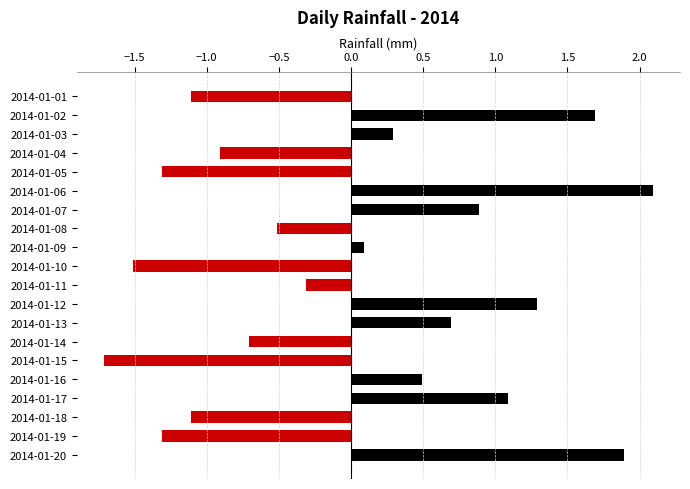

Which category has the lowest value across all series?

2014-01-15